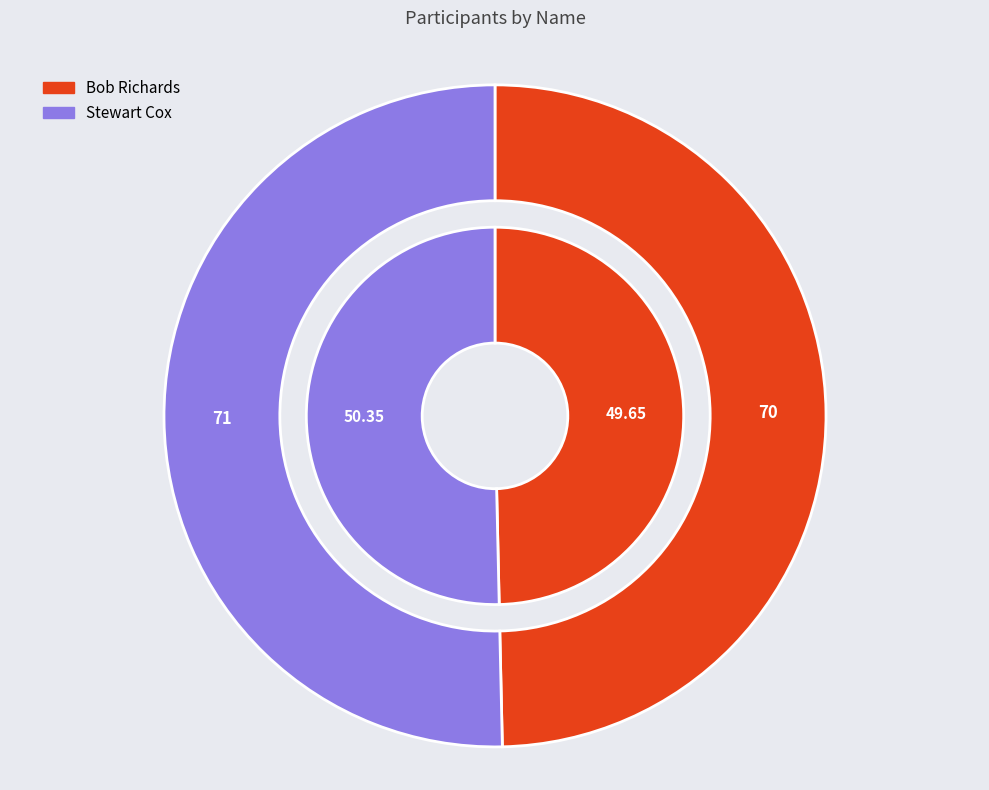

Approximately how many times larger is the value at Bob Richards compared to Stewart Cox?

1.0